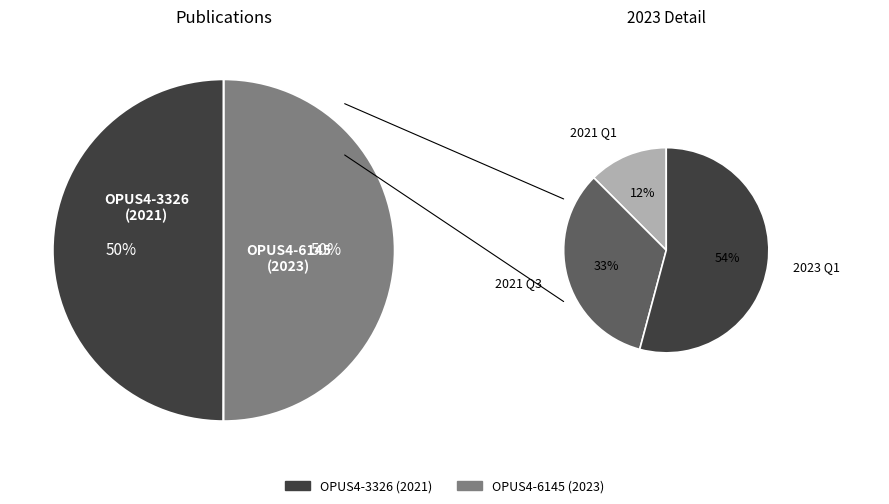

How many segments does this pie chart have?

2